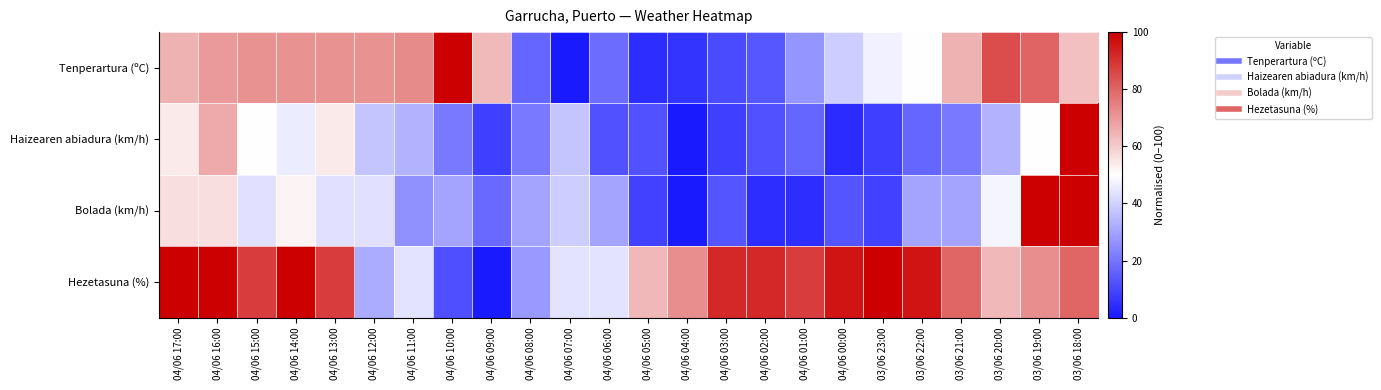

Reading left to right, extract all data points from this chart.

Tenperartura (ºC): 04/06 17:00=65.2	04/06 16:00=69.7	04/06 15:00=71.2	04/06 14:00=71.2	04/06 13:00=71.2	04/06 12:00=71.2	04/06 11:00=72.7	04/06 10:00=100.0	04/06 09:00=63.6	04/06 08:00=16.7	04/06 07:00=0.0	04/06 06:00=18.2	04/06 05:00=4.5	04/06 04:00=6.1	04/06 03:00=10.6	04/06 02:00=13.6	04/06 01:00=27.3	04/06 00:00=39.4	03/06 23:00=47.0	03/06 22:00=50.0	03/06 21:00=65.2	03/06 20:00=84.8	03/06 19:00=80.3	03/06 18:00=62.1
Haizearen abiadura (km/h): 04/06 17:00=54.2	04/06 16:00=66.7	04/06 15:00=50.0	04/06 14:00=45.8	04/06 13:00=54.2	04/06 12:00=37.5	04/06 11:00=33.3	04/06 10:00=20.8	04/06 09:00=8.3	04/06 08:00=20.8	04/06 07:00=37.5	04/06 06:00=12.5	04/06 05:00=12.5	04/06 04:00=0.0	04/06 03:00=8.3	04/06 02:00=12.5	04/06 01:00=16.7	04/06 00:00=4.2	03/06 23:00=8.3	03/06 22:00=16.7	03/06 21:00=20.8	03/06 20:00=33.3	03/06 19:00=50.0	03/06 18:00=100.0
Bolada (km/h): 04/06 17:00=56.5	04/06 16:00=56.5	04/06 15:00=43.5	04/06 14:00=52.2	04/06 13:00=43.5	04/06 12:00=43.5	04/06 11:00=26.1	04/06 10:00=30.4	04/06 09:00=17.4	04/06 08:00=30.4	04/06 07:00=39.1	04/06 06:00=30.4	04/06 05:00=8.7	04/06 04:00=0.0	04/06 03:00=13.0	04/06 02:00=4.3	04/06 01:00=4.3	04/06 00:00=13.0	03/06 23:00=8.7	03/06 22:00=30.4	03/06 21:00=30.4	03/06 20:00=47.8	03/06 19:00=100.0	03/06 18:00=100.0
Hezetasuna (%): 04/06 17:00=100.0	04/06 16:00=100.0	04/06 15:00=88.0	04/06 14:00=100.0	04/06 13:00=88.0	04/06 12:00=32.0	04/06 11:00=44.0	04/06 10:00=12.0	04/06 09:00=0.0	04/06 08:00=28.0	04/06 07:00=44.0	04/06 06:00=44.0	04/06 05:00=64.0	04/06 04:00=72.0	04/06 03:00=92.0	04/06 02:00=92.0	04/06 01:00=88.0	04/06 00:00=96.0	03/06 23:00=100.0	03/06 22:00=96.0	03/06 21:00=80.0	03/06 20:00=64.0	03/06 19:00=72.0	03/06 18:00=80.0